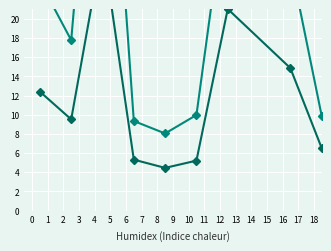

Which has a higher value, 4 or 5?

5